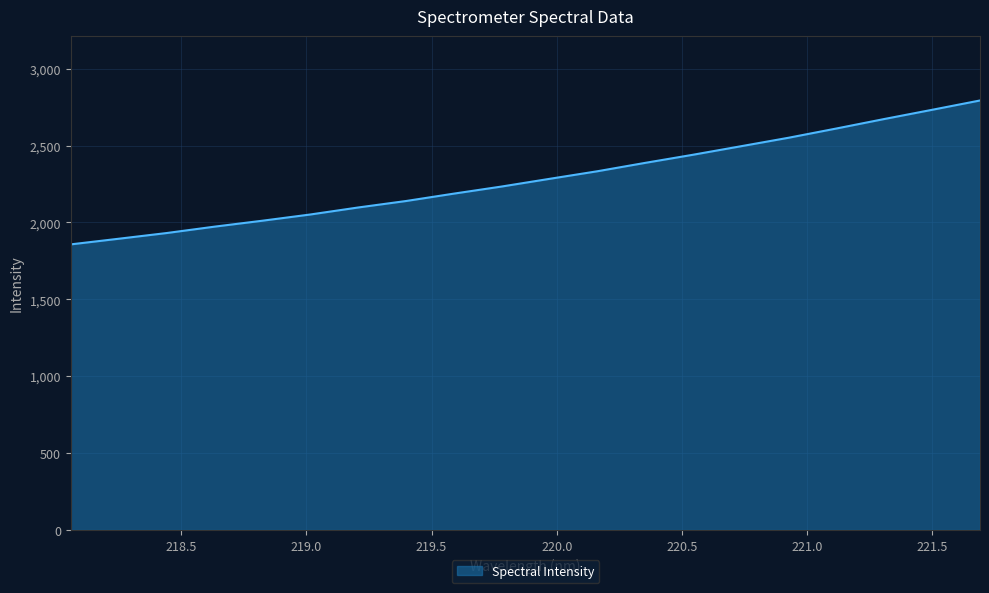

What is the difference between the maximum and minimum values?

935.9